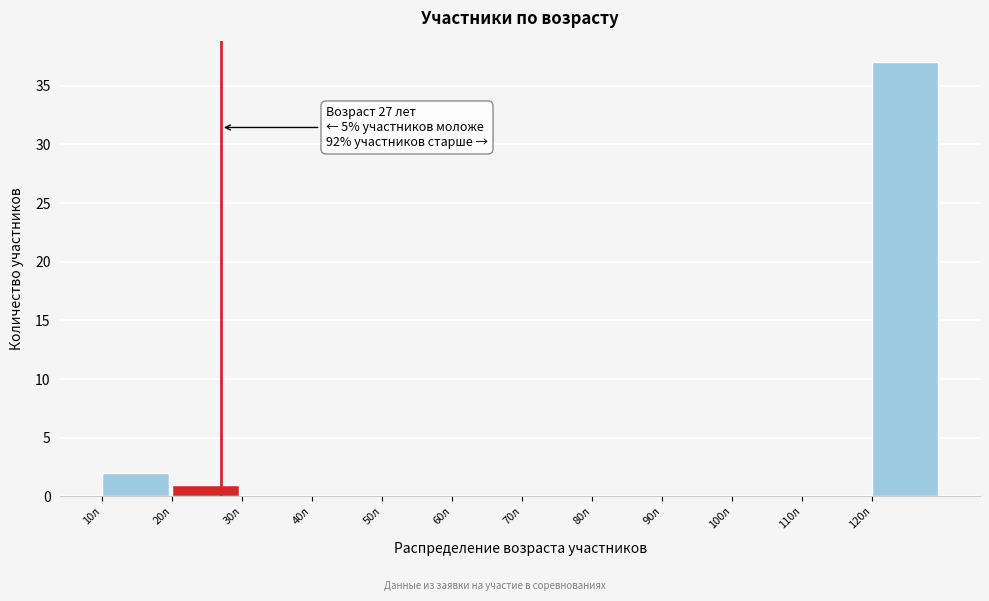

Which range on the x-axis has the tallest bar?

120 to 130